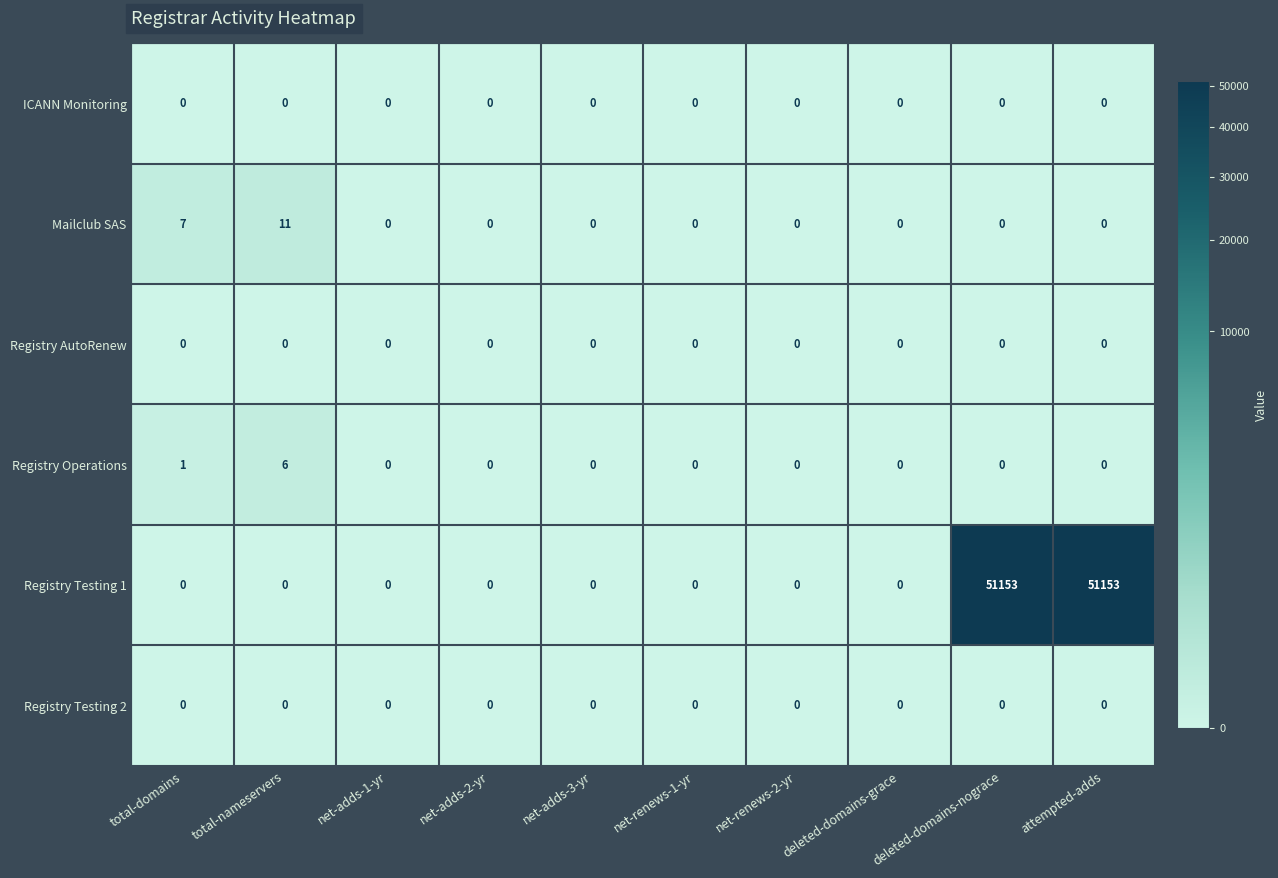

Is it true that ICANN Monitoring equals 0 at net-adds-2-yr?

True